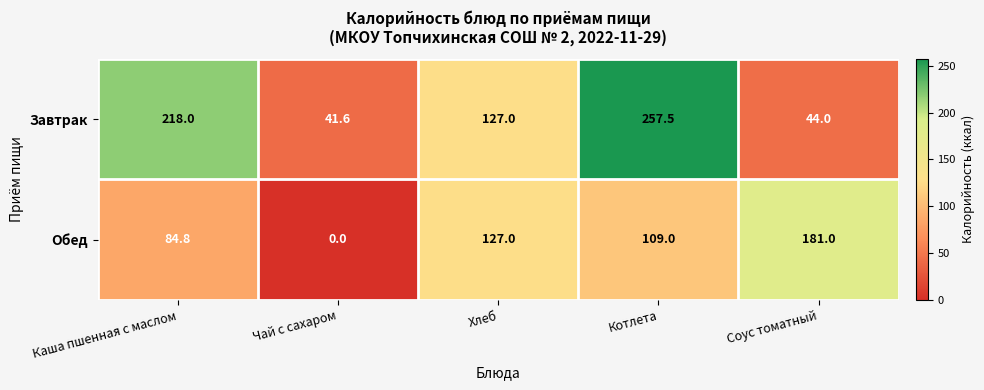

The value of Обед at Хлеб is 58.6. True or false?

False